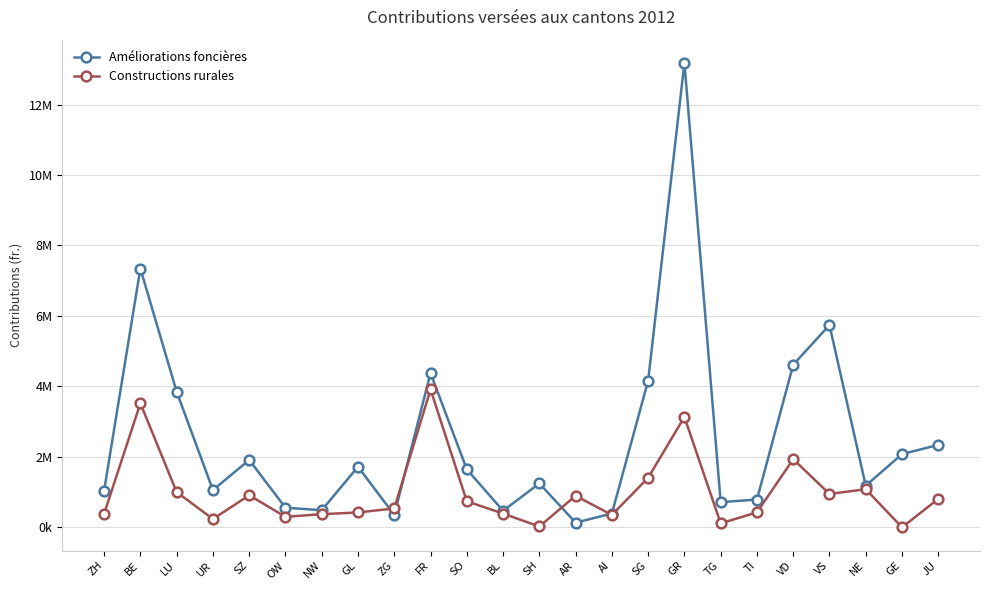

What is the maximum value shown in the chart?

13182438